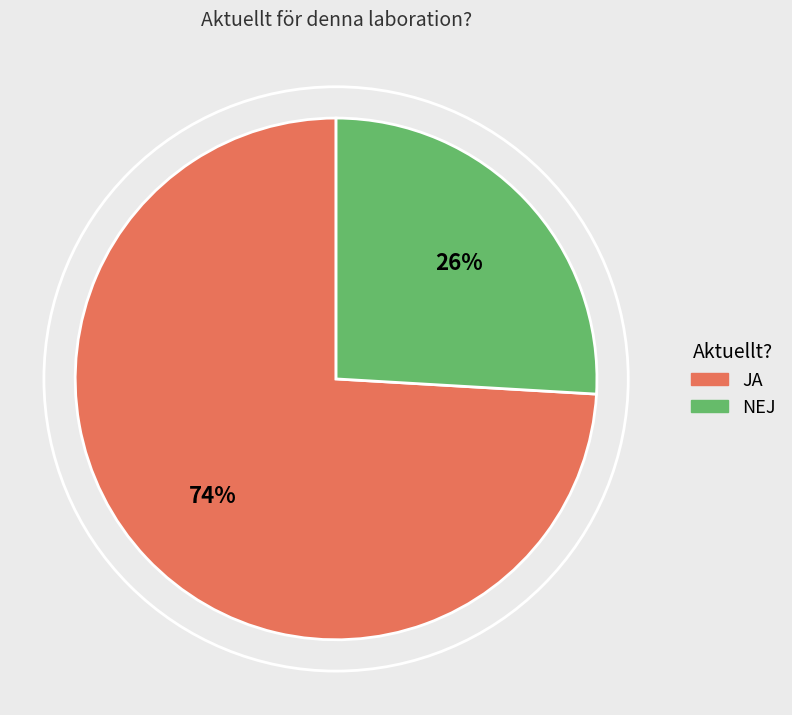

Rank the categories by value from lowest to highest.

NEJ, JA